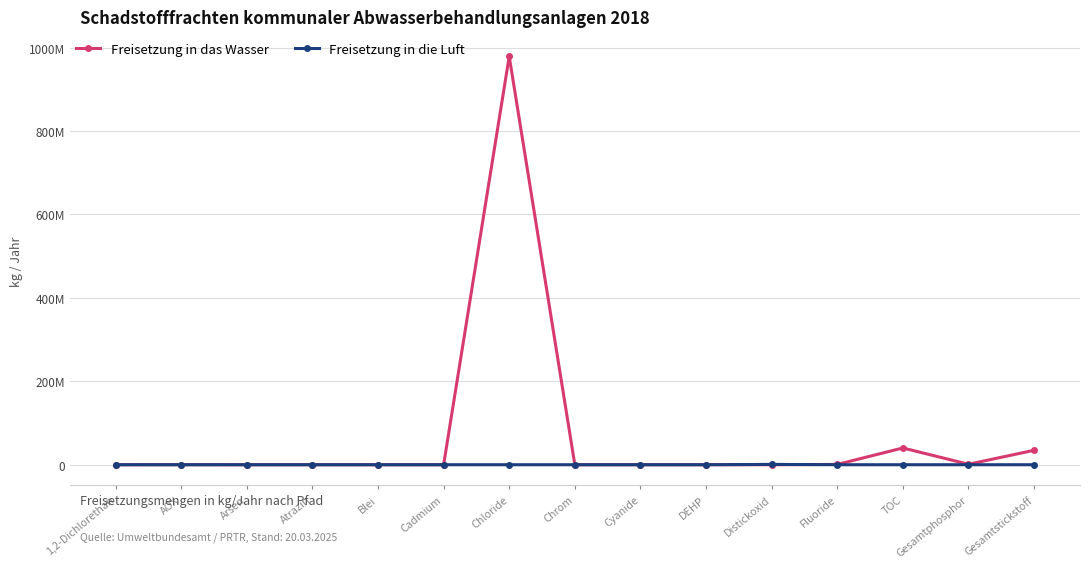

After their last crossing, which series has the higher values: Freisetzung in die Luft or Freisetzung in das Wasser?

Freisetzung in das Wasser